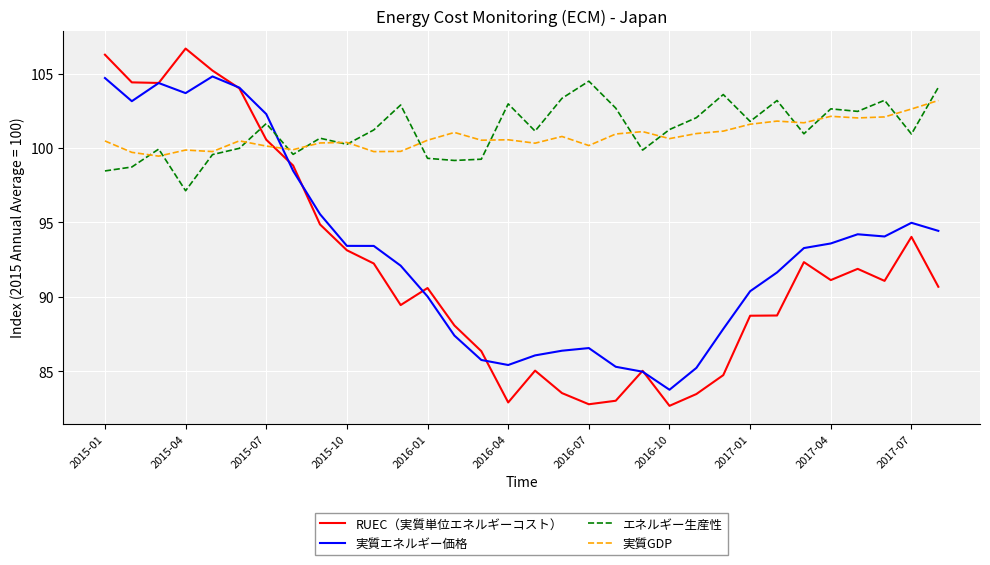

How many intersections are there between 実質エネルギー価格 and エネルギー生産性?

1